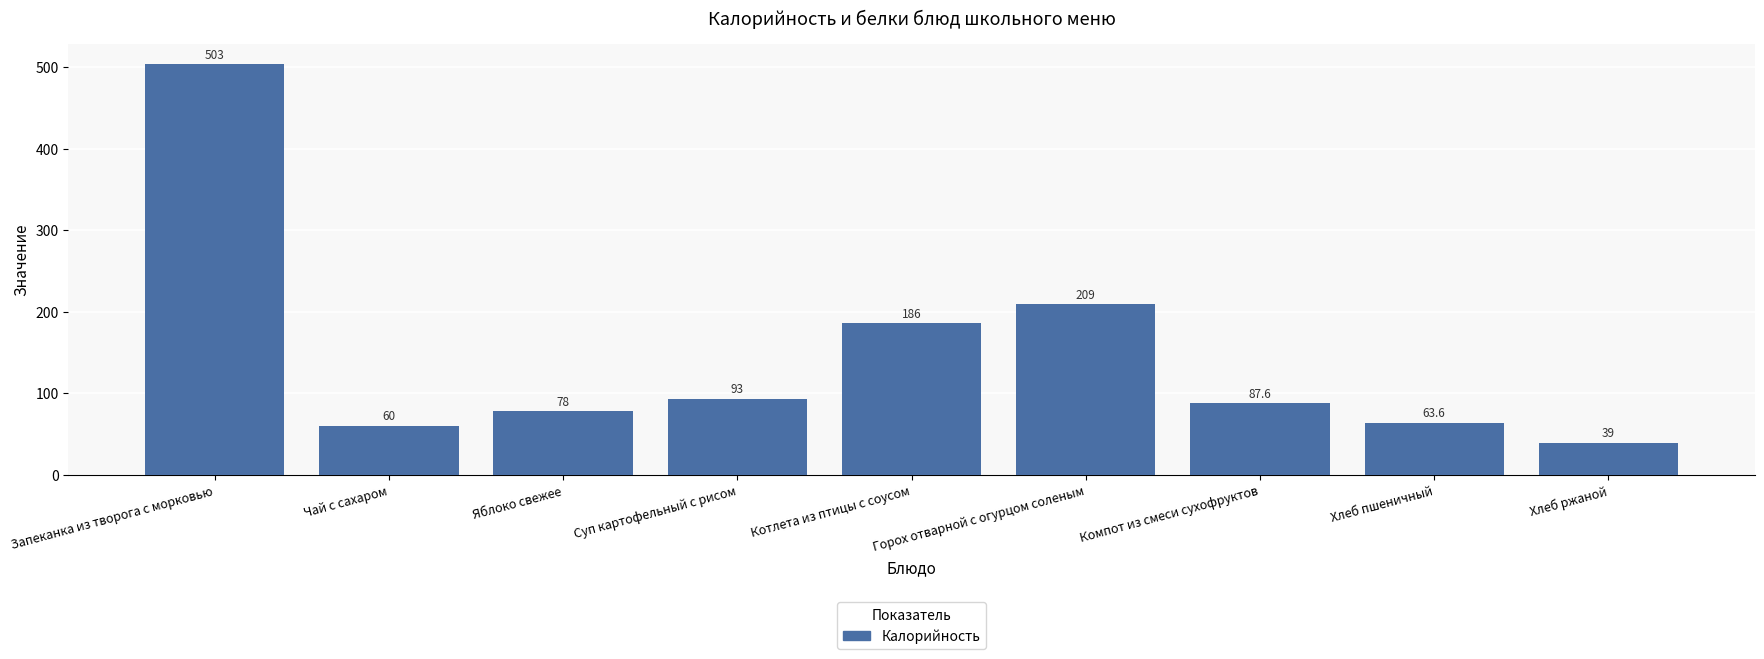

What is the maximum value shown in the chart?

503.0